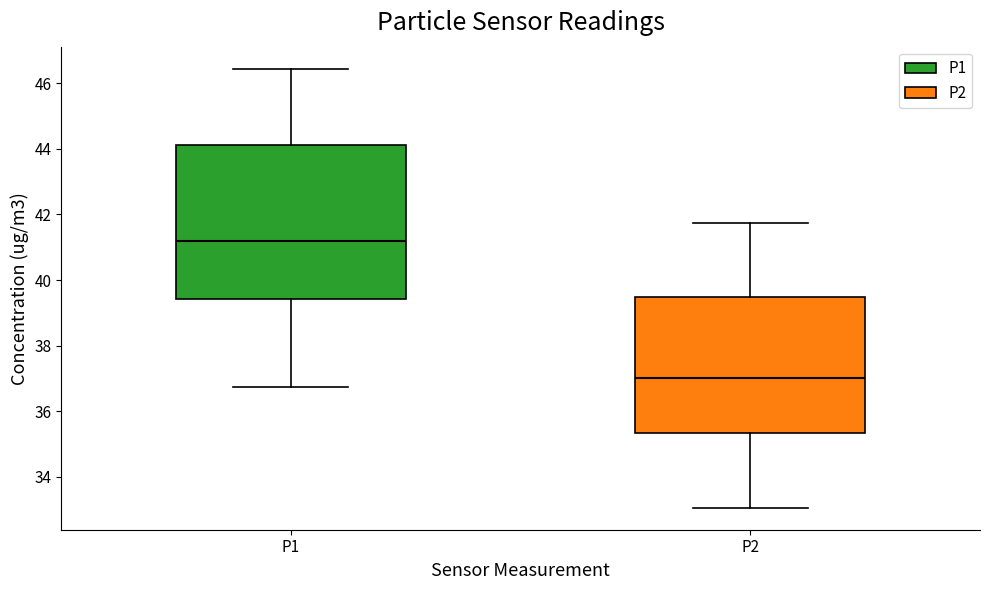

Reading left to right, read every box against the y-axis: the position of its median line, the range the box covers, and the ends of its whiskers. The values are not printed on the chart, so give them approximately, as read against the axis.

P1: median 41.2, box 39.4 to 44.2, whiskers 36.8 to 46.4
P2: median 37.0, box 35.4 to 39.4, whiskers 33.0 to 41.8